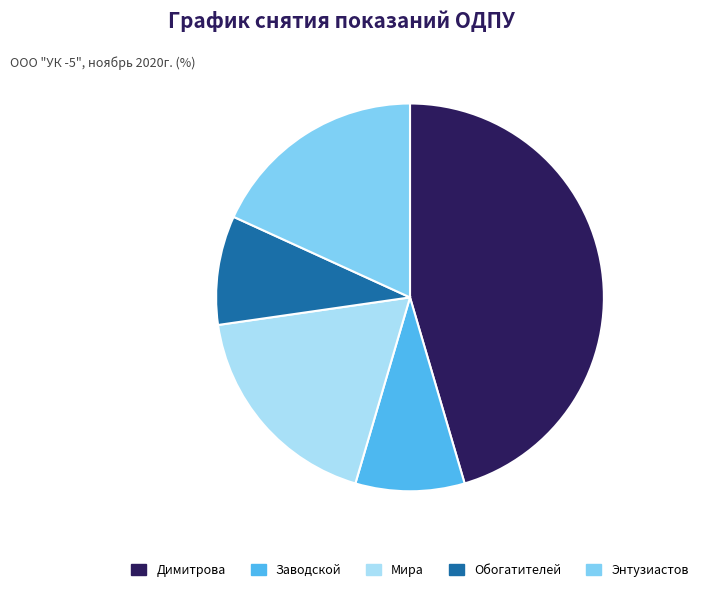

Does any single category account for the majority?

No